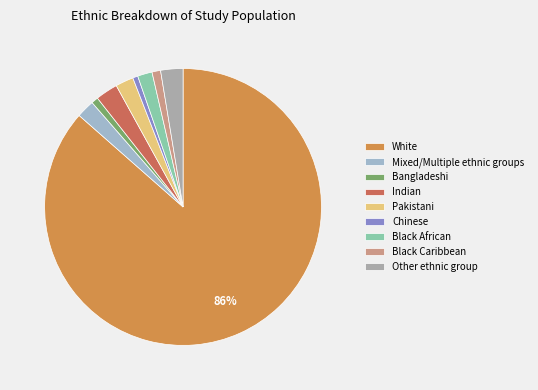

Does White account for over 50% of the chart?

Yes